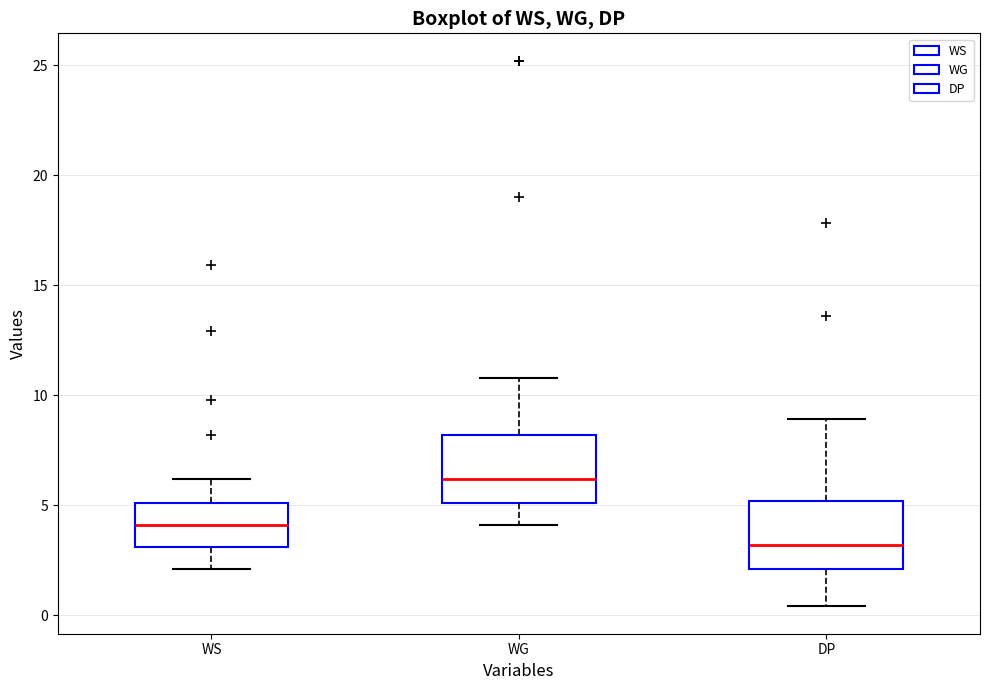

Reading left to right, read every box against the y-axis: the position of its median line, the range the box covers, and the ends of its whiskers. The values are not printed on the chart, so give them approximately, as read against the axis.

WS: median 4.0, box 3.0 to 5.0, whiskers 2.0 to 6.0
WG: median 6.0, box 5.0 to 8.0, whiskers 4.0 to 11.0
DP: median 3.0, box 2.0 to 5.0, whiskers 0.5 to 9.0